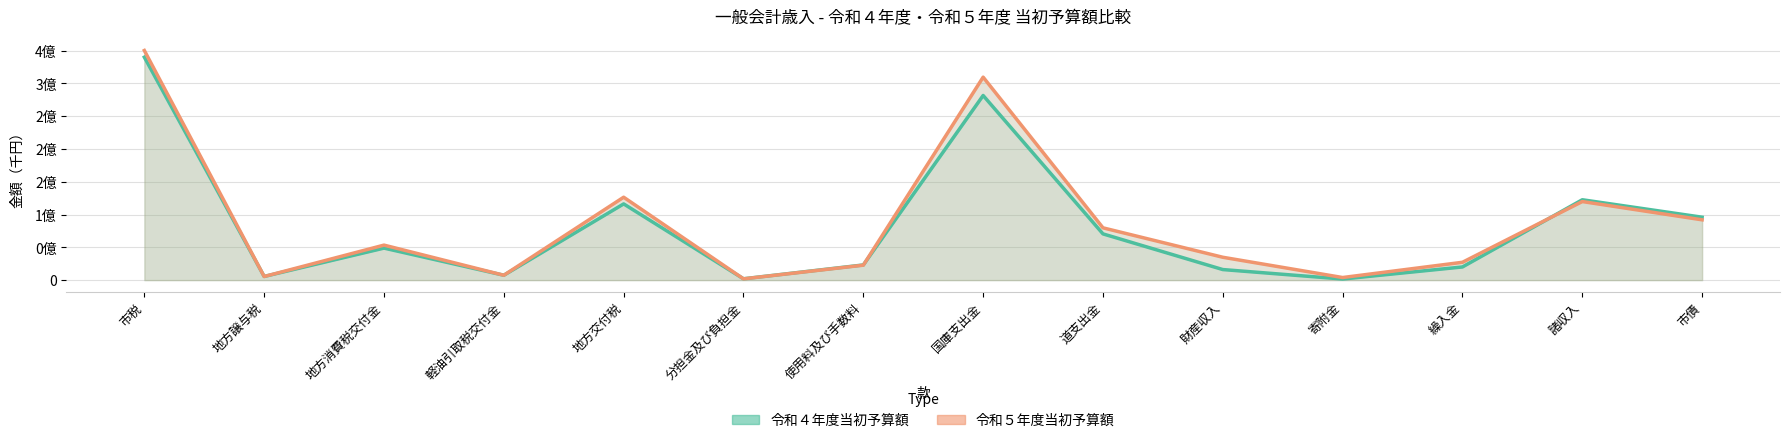

Count the number of categories in the chart.

14